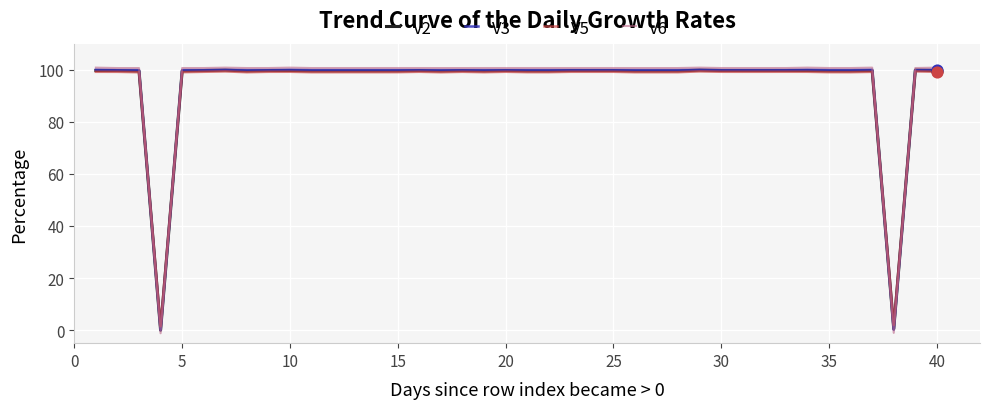

What is the highest value of the V6 series?

100.8